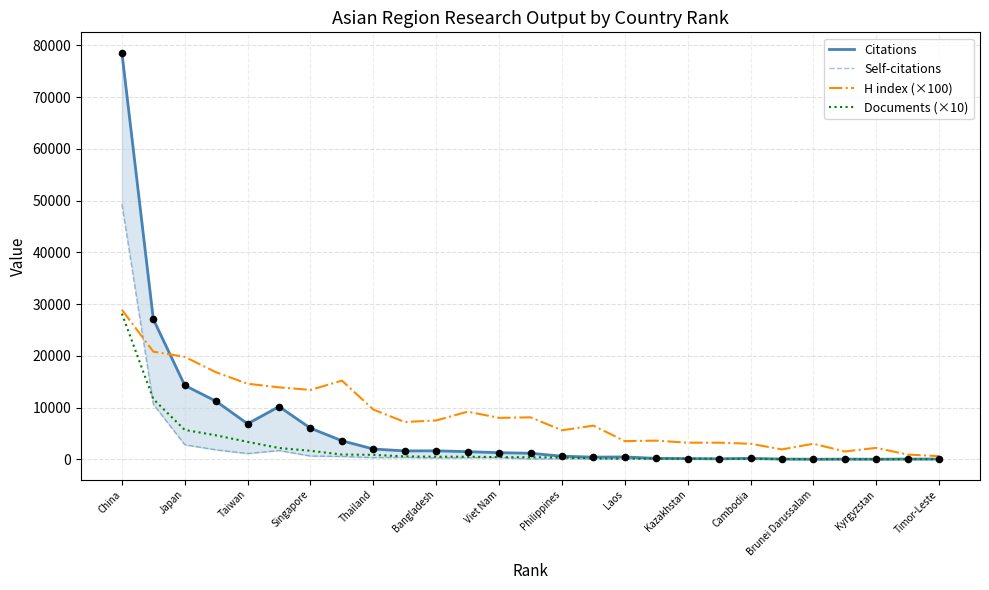

At how many categories does at least one series exceed 3552?

17